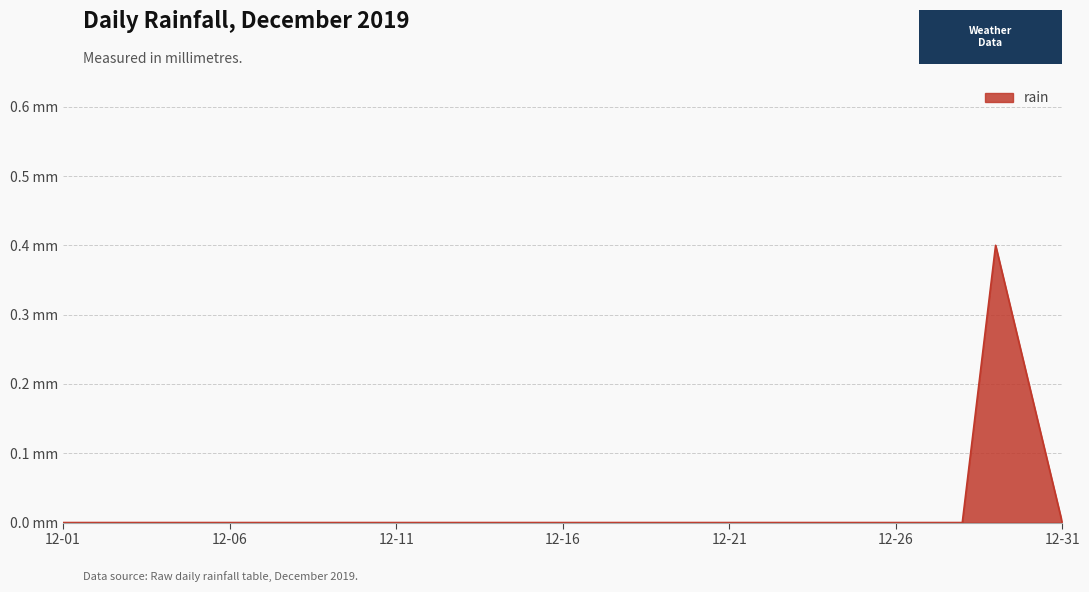

How many points are higher than both their immediate neighbors (excluding endpoints)?

1